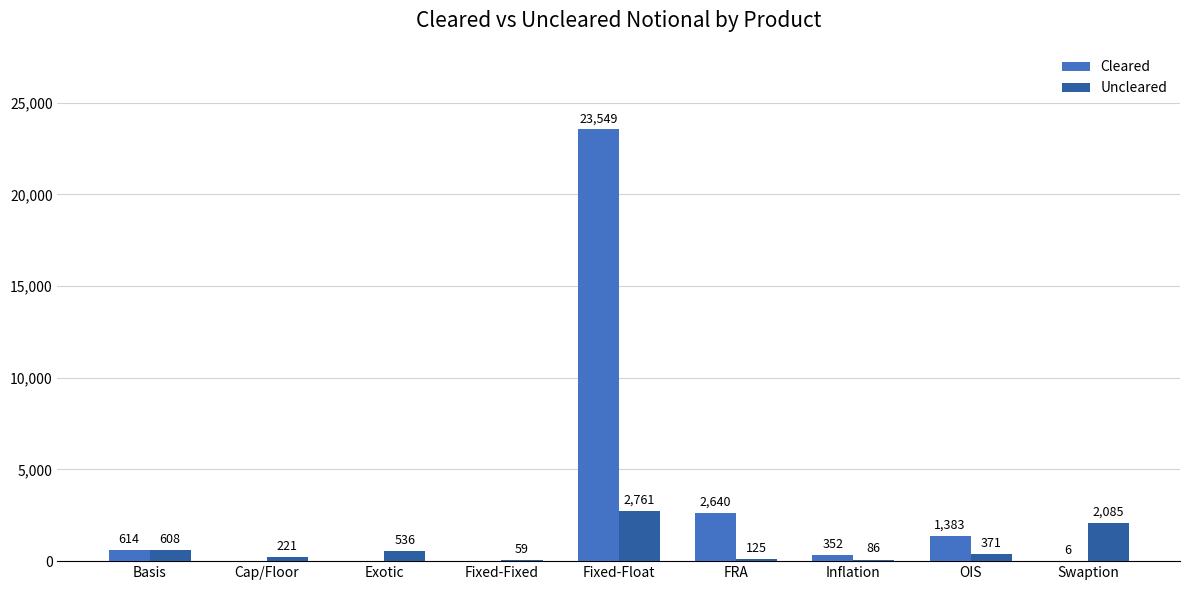

The Cleared series shows 352 at Inflation. True or false?

True